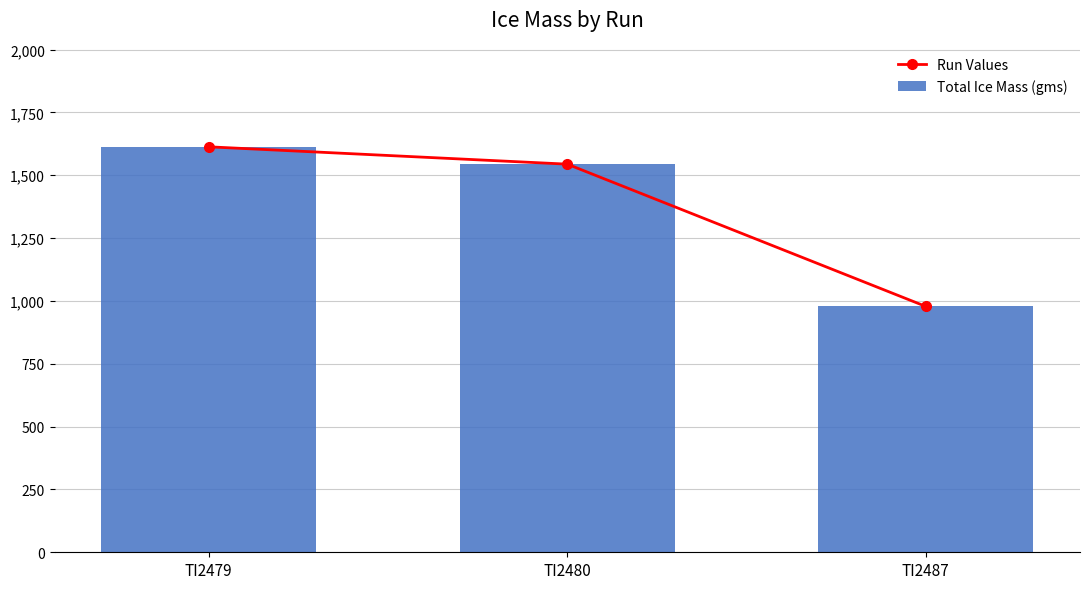

Is it true that Run Values equals 477 at TI2479?

False